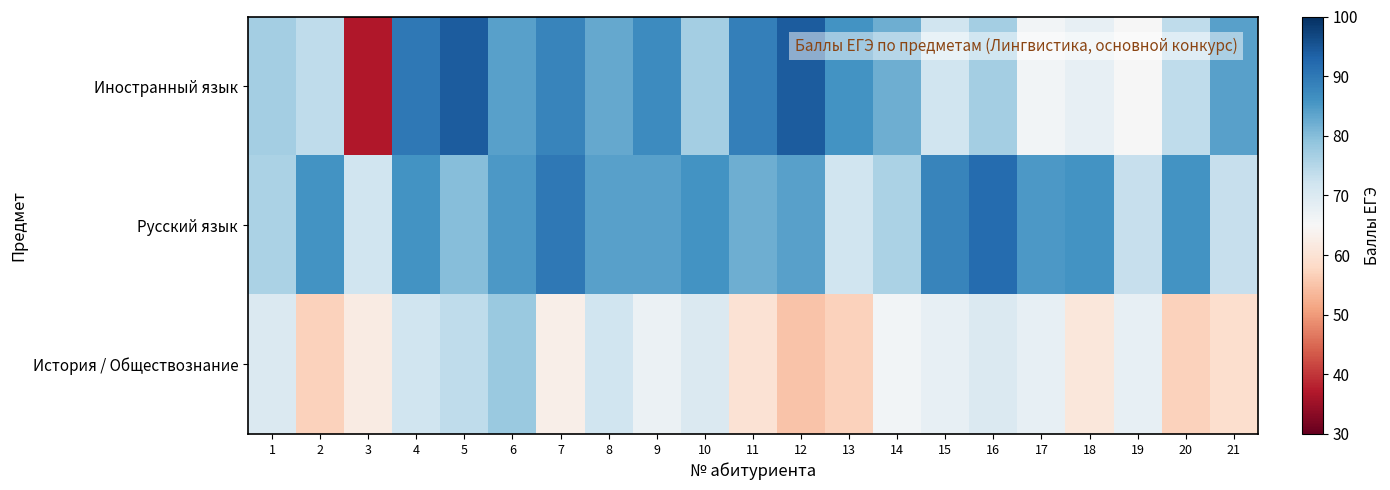

What is the minimum value shown in the chart?

37